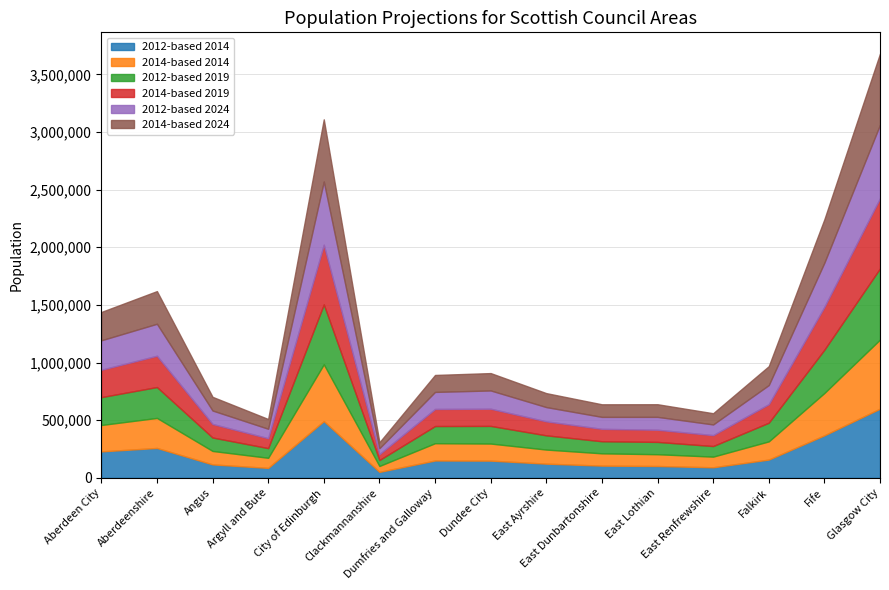

Which series has the widest spread of values?

2012-based 2024